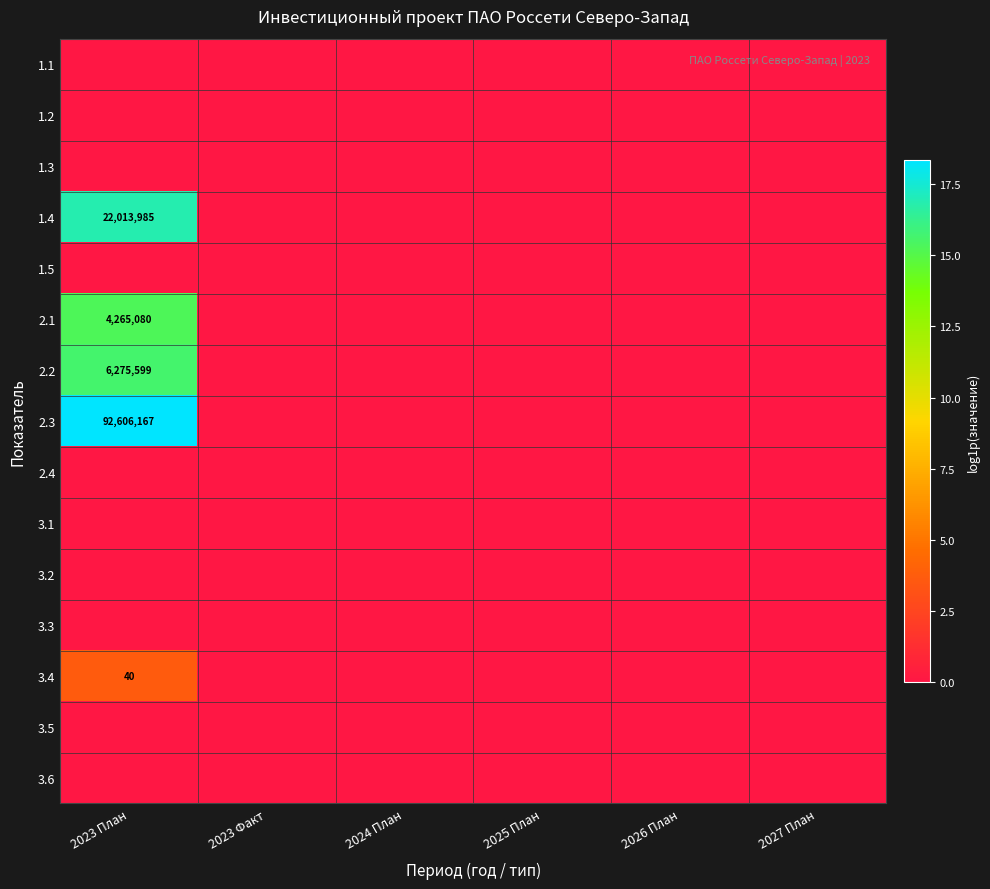

Is it true that 2.1 equals 4265080 at 2023 План?

True